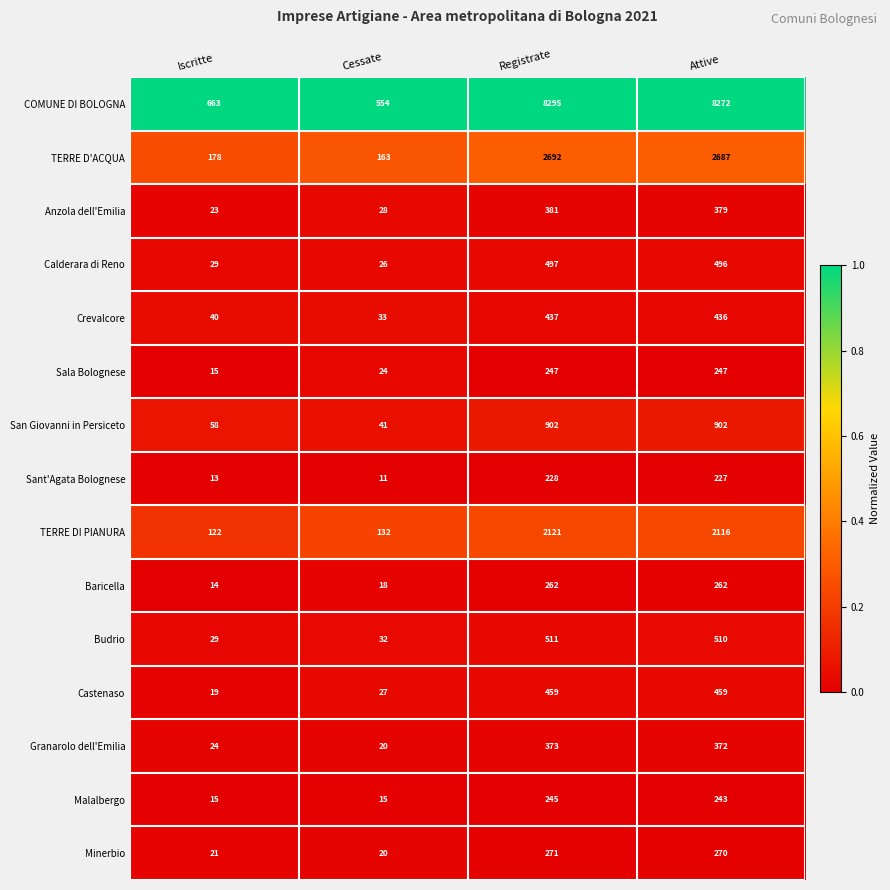

Between Cessate and Registrate, which series saw the biggest shift?

COMUNE DI BOLOGNA